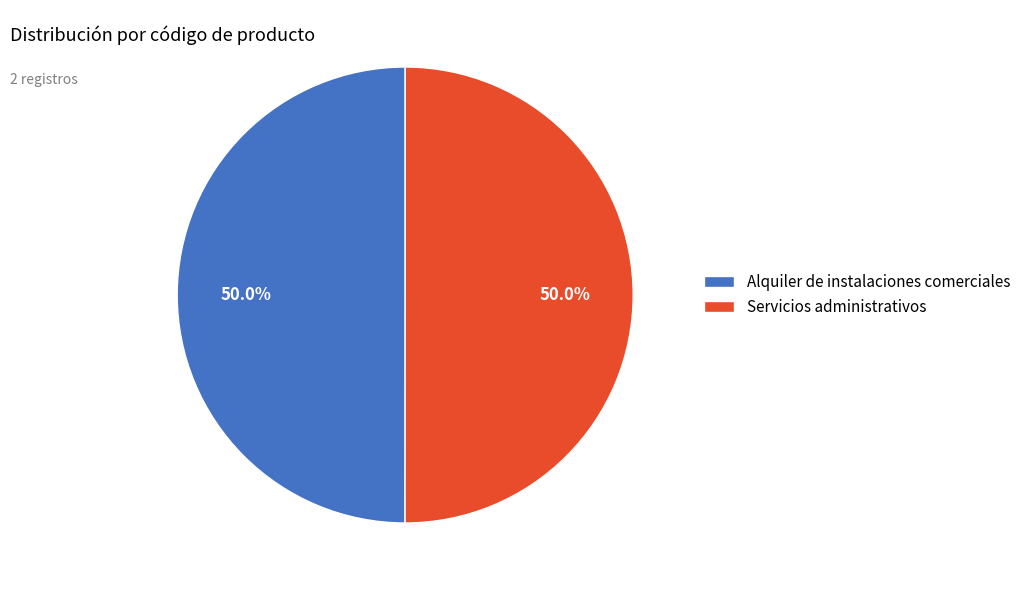

How many segments does this pie chart have?

2